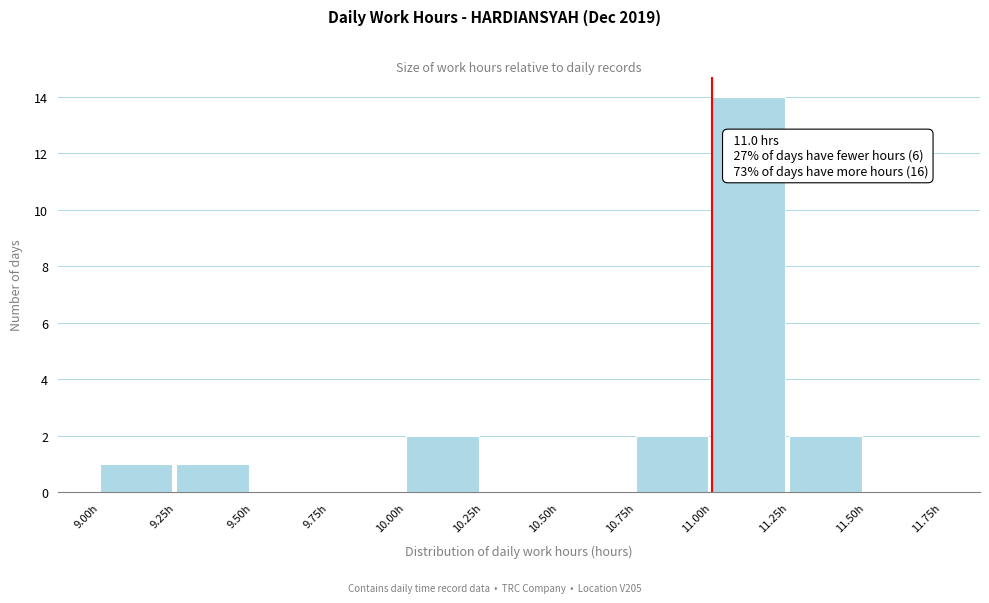

Over which range of the x-axis is the bar tallest?

11.00 to 11.25